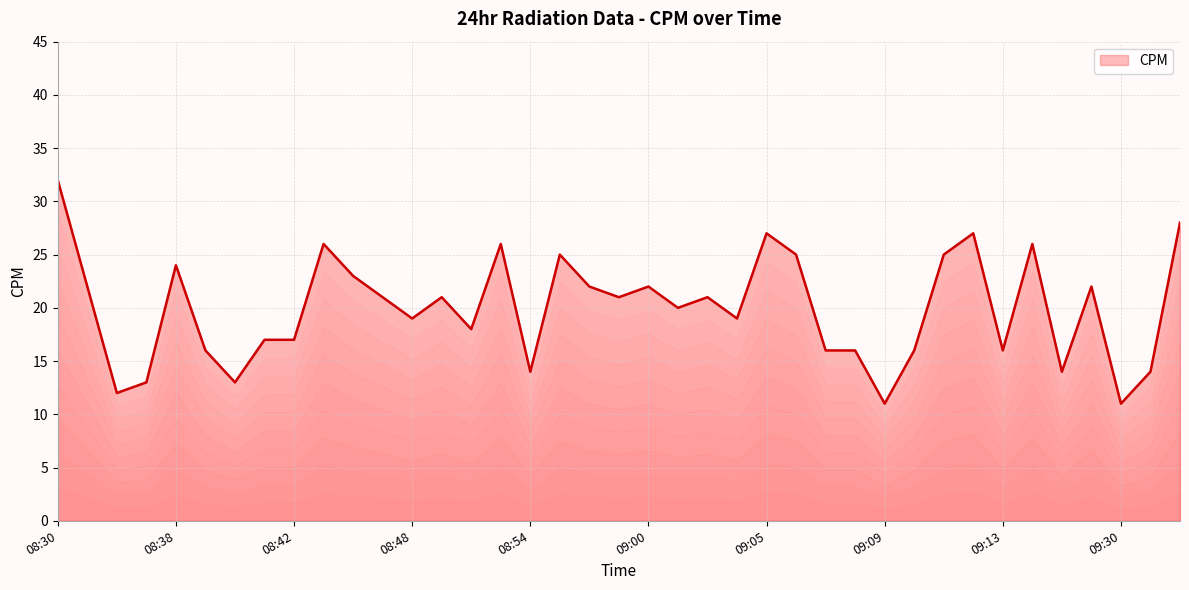

What is the maximum value shown in the chart?

32